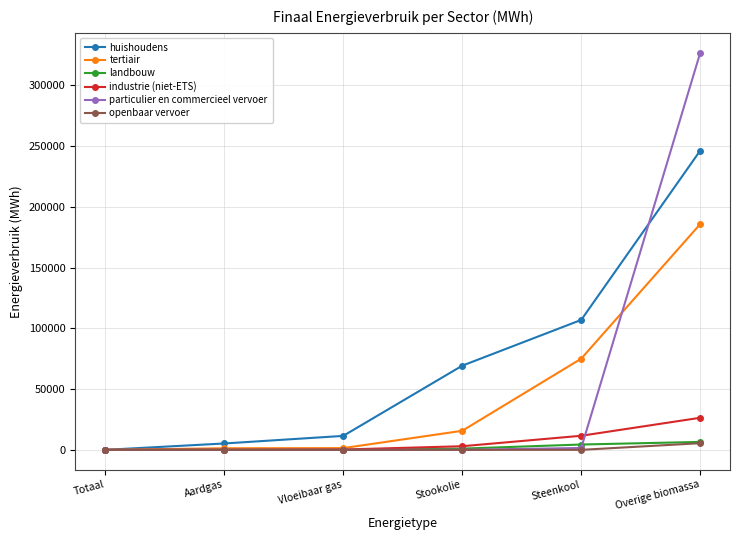

What is the label of the 1st point from the right?

Overige biomassa